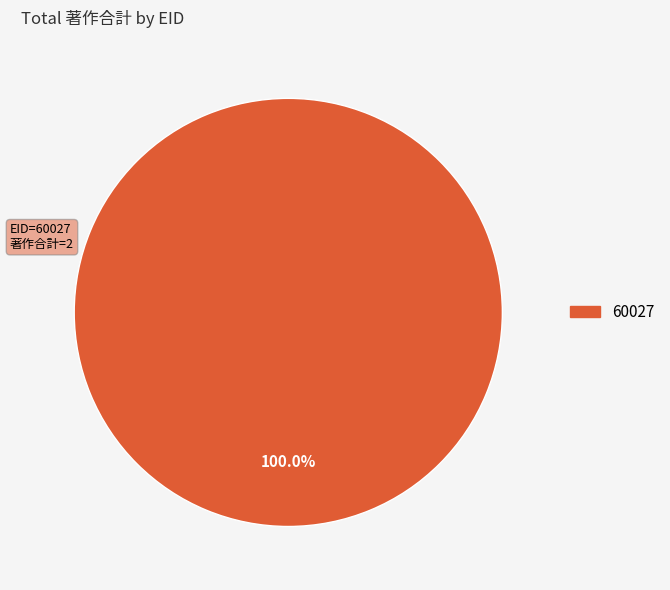

Is there a majority slice in this chart?

Yes